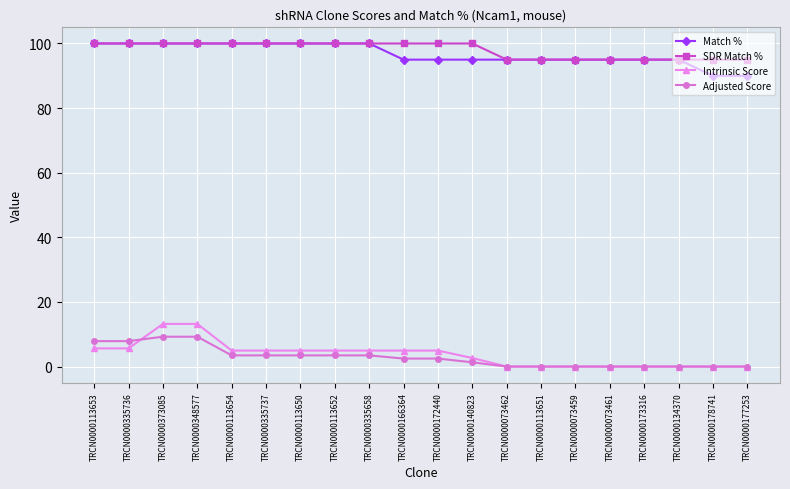

Reading left to right, extract all data points from this chart.

Match %: 100.0	100.0	100.0	100.0	100.0	100.0	100.0	100.0	100.0	95.0	95.0	95.0	95.0	95.0	95.0	95.0	95.0	95.0	90.0	90.0
SDR Match %: 100.0	100.0	100.0	100.0	100.0	100.0	100.0	100.0	100.0	100.0	100.0	100.0	95.0	95.0	95.0	95.0	95.0	95.0	95.0	95.0
Intrinsic Score: 5.6	5.6	13.2	13.2	5.0	5.0	5.0	5.0	5.0	5.0	5.0	2.6	0.0	0.0	0.0	0.0	0.0	0.0	0.0	0.0
Adjusted Score: 7.9	7.9	9.2	9.2	3.5	3.5	3.5	3.5	3.5	2.5	2.5	1.3	0.0	0.0	0.0	0.0	0.0	0.0	0.0	0.0